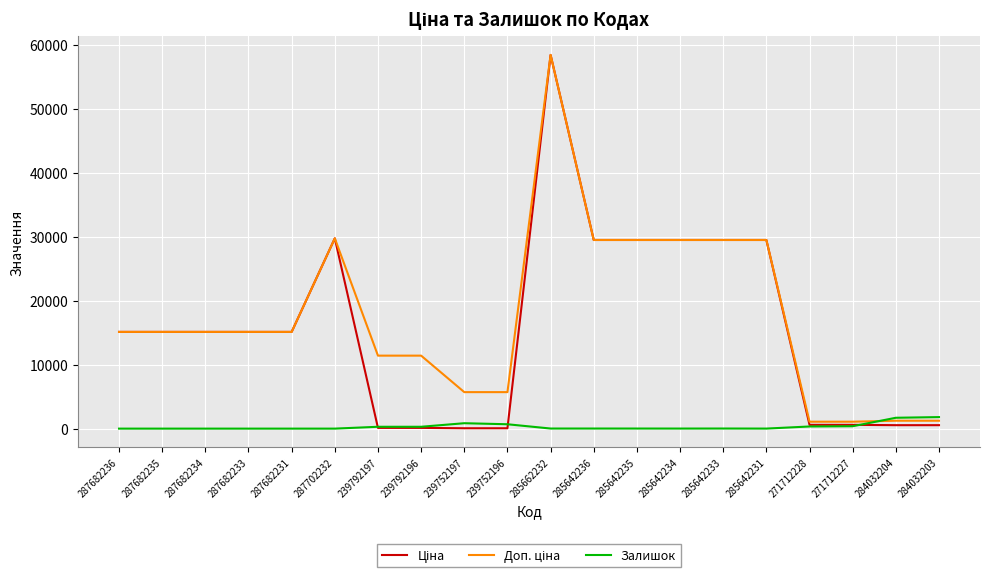

What is the maximum value shown in the chart?

58426.5